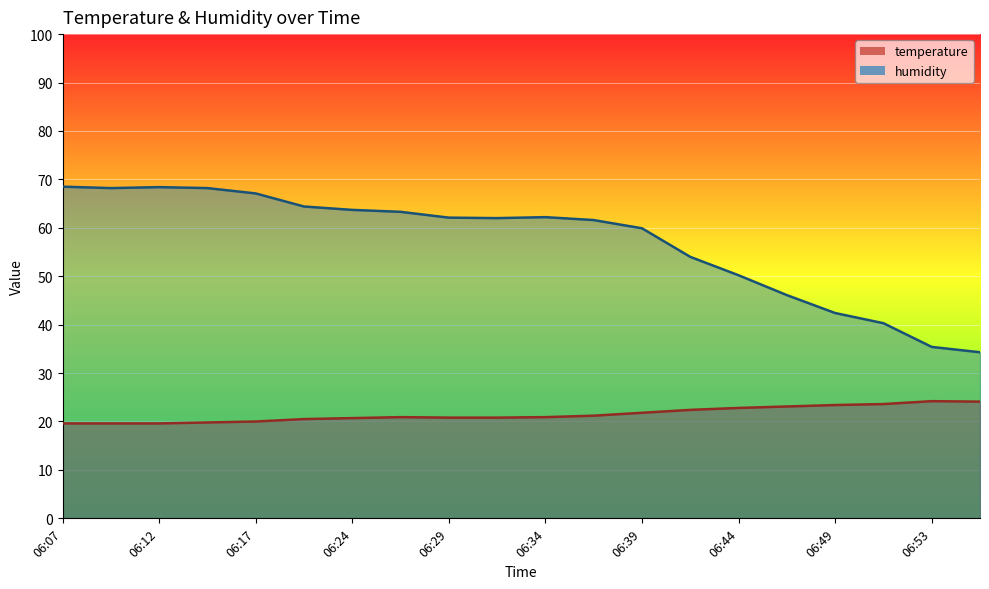

Rank the series by their maximum value, from highest to lowest.

humidity, temperature